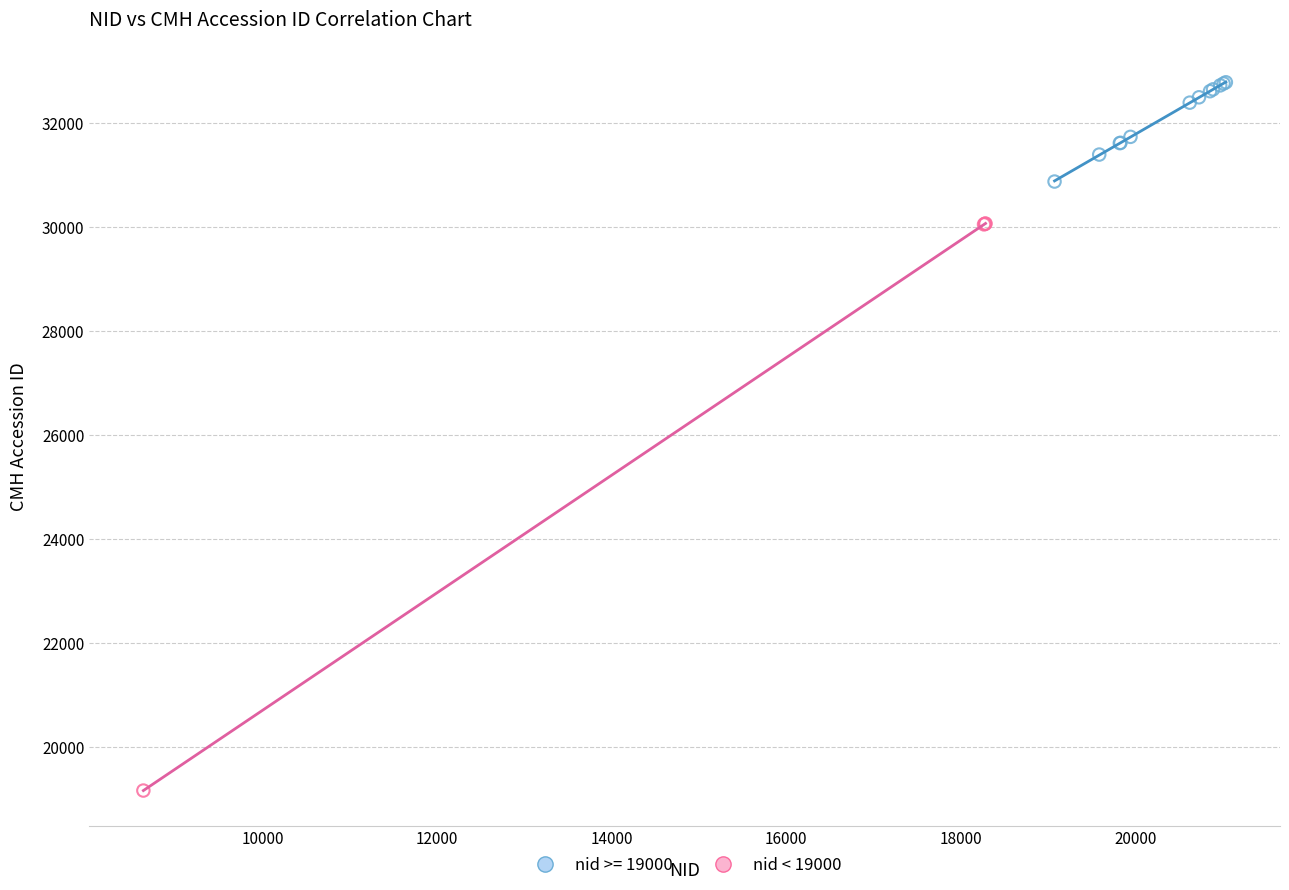

Which series reaches the maximum Y coordinate?

nid >= 19000